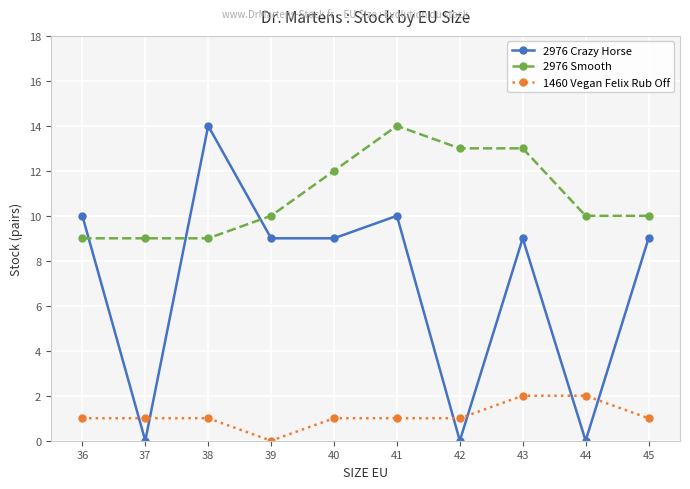

Reading right to left, extract all data points from this chart.

2976 Crazy Horse: 9	0	9	0	10	9	9	14	0	10
2976 Smooth: 10	10	13	13	14	12	10	9	9	9
1460 Vegan Felix Rub Off: 1	2	2	1	1	1	0	1	1	1